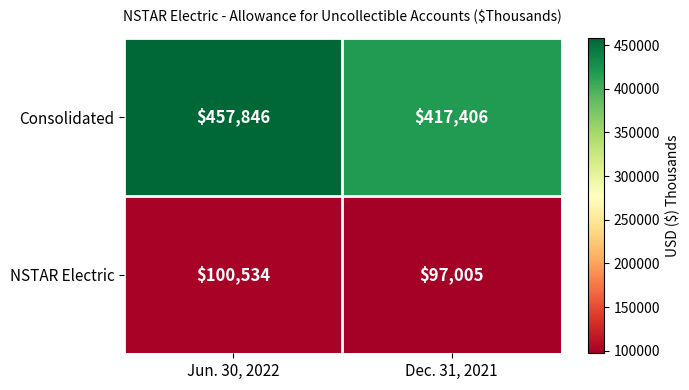

What is the difference between the Consolidated values at Jun. 30, 2022 and Dec. 31, 2021?

40440